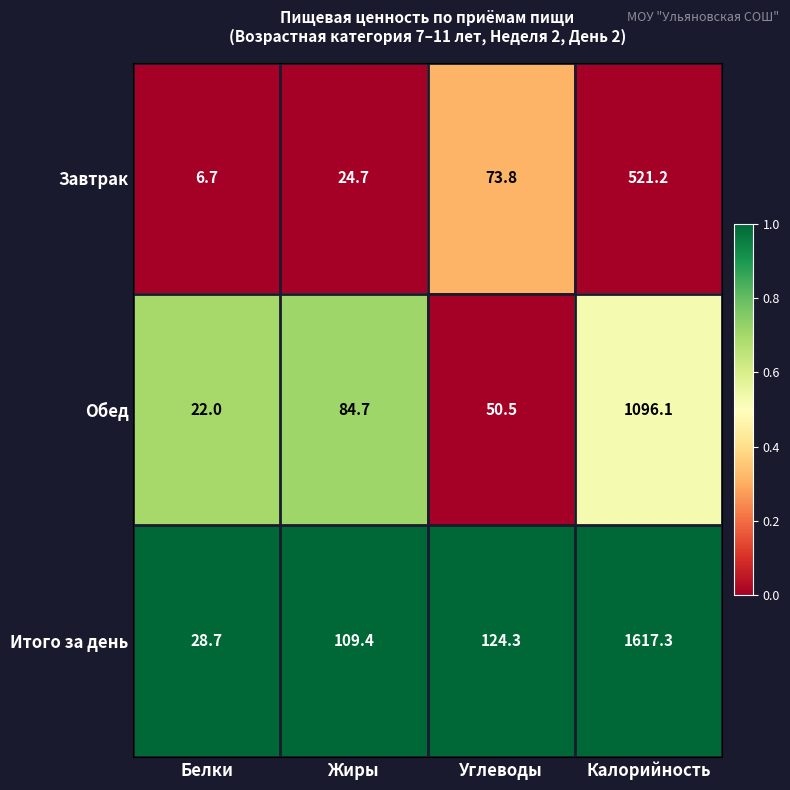

What is the sum of all Обед values?

1253.3